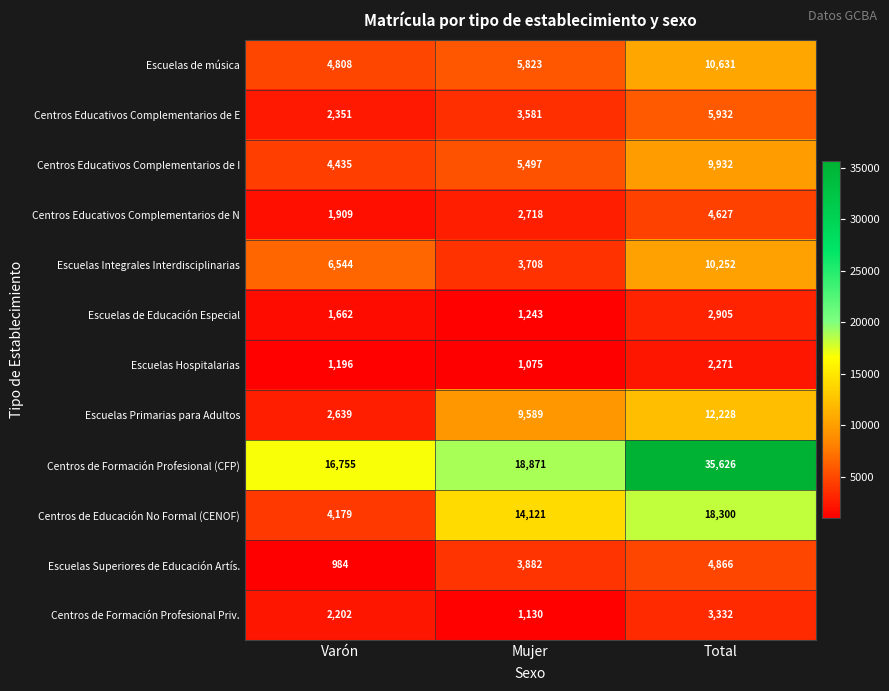

List the series in order of their peak value, lowest first.

Escuelas Hospitalarias, Escuelas de Educación Especial, Centros de Formación Profesional Priv., Centros Educativos Complementarios de N, Escuelas Superiores de Educación Artís., Centros Educativos Complementarios de E, Centros Educativos Complementarios de I, Escuelas Integrales Interdisciplinarias, Escuelas de música, Escuelas Primarias para Adultos, Centros de Educación No Formal (CENOF), Centros de Formación Profesional (CFP)